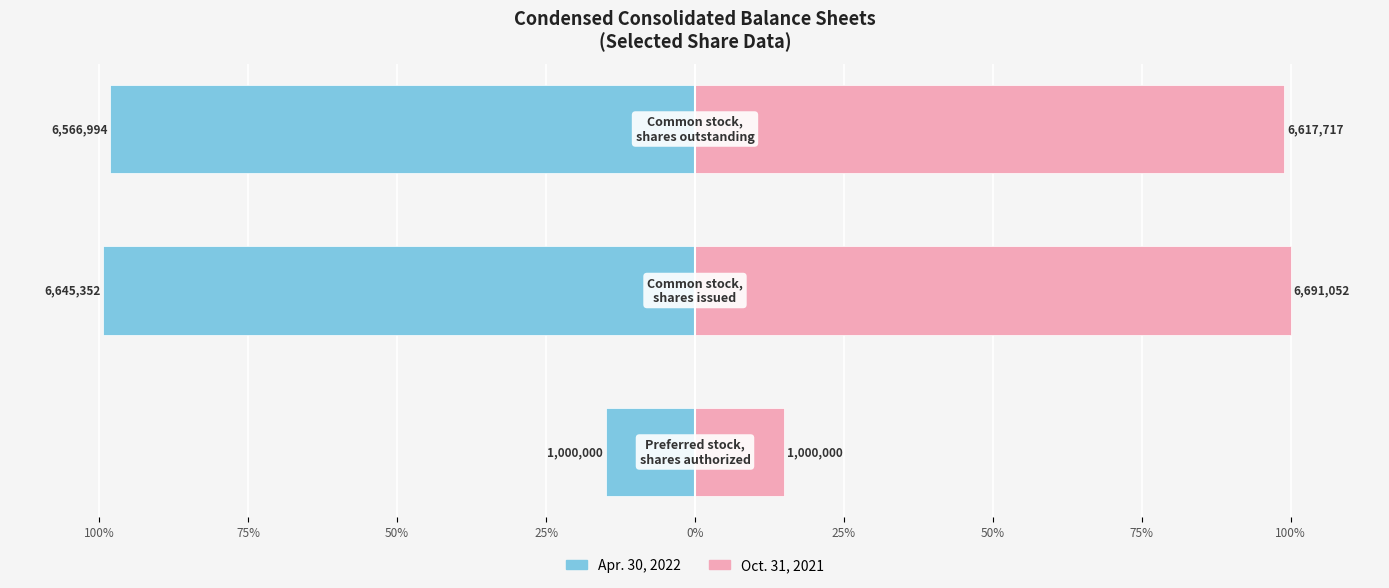

What position from the right is 75%?

2